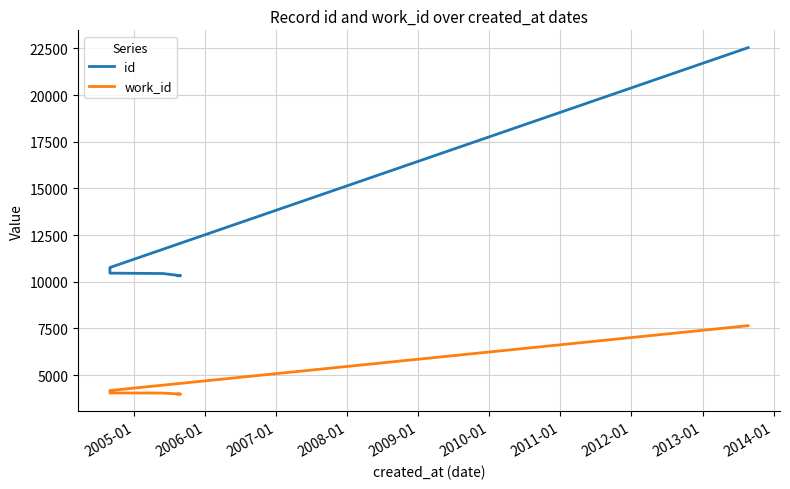

True or false: id and work_id cross at least once.

False